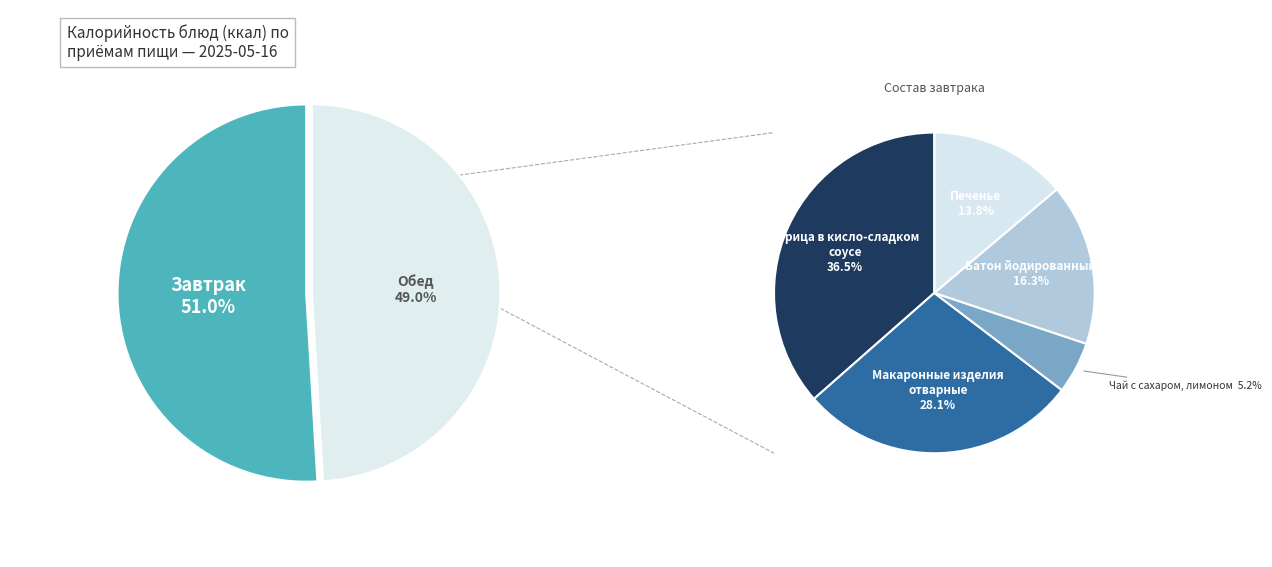

What is the change in value from Макаронные изделия отварные to Чай с сахаром, лимоном (обед)?

-165